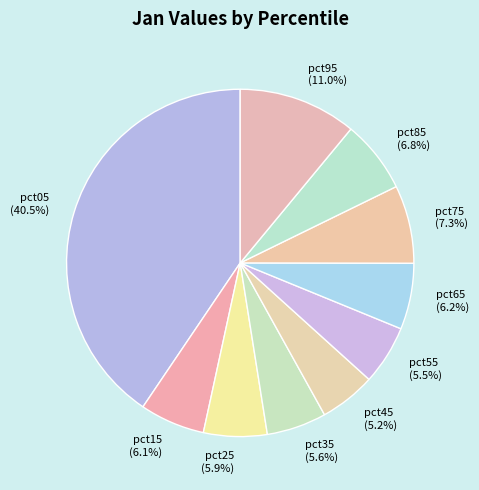

Which slice is the largest?

pct05